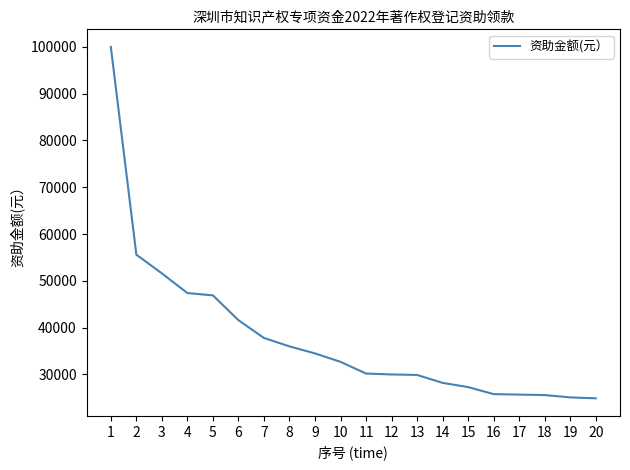

What is the greatest value displayed?

100000